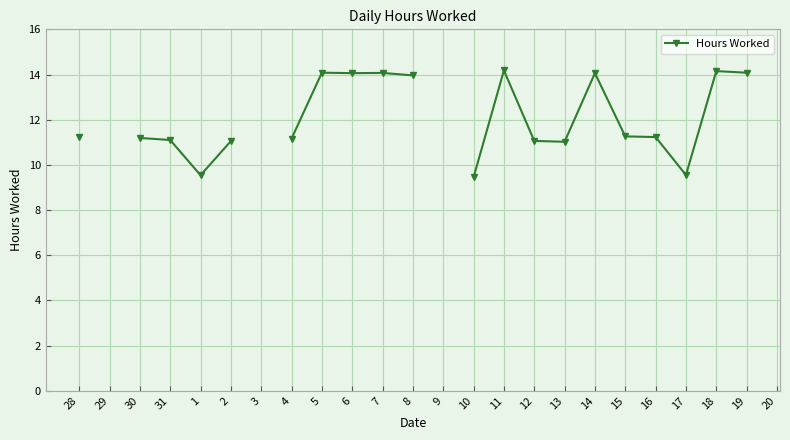

What is the label of the 3rd point from the left?

30